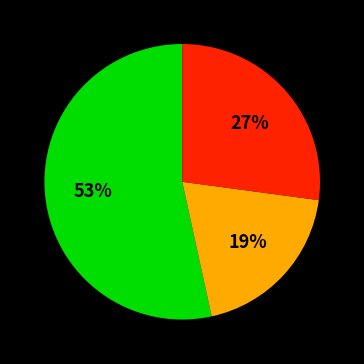

Count the number of slices in the pie.

3